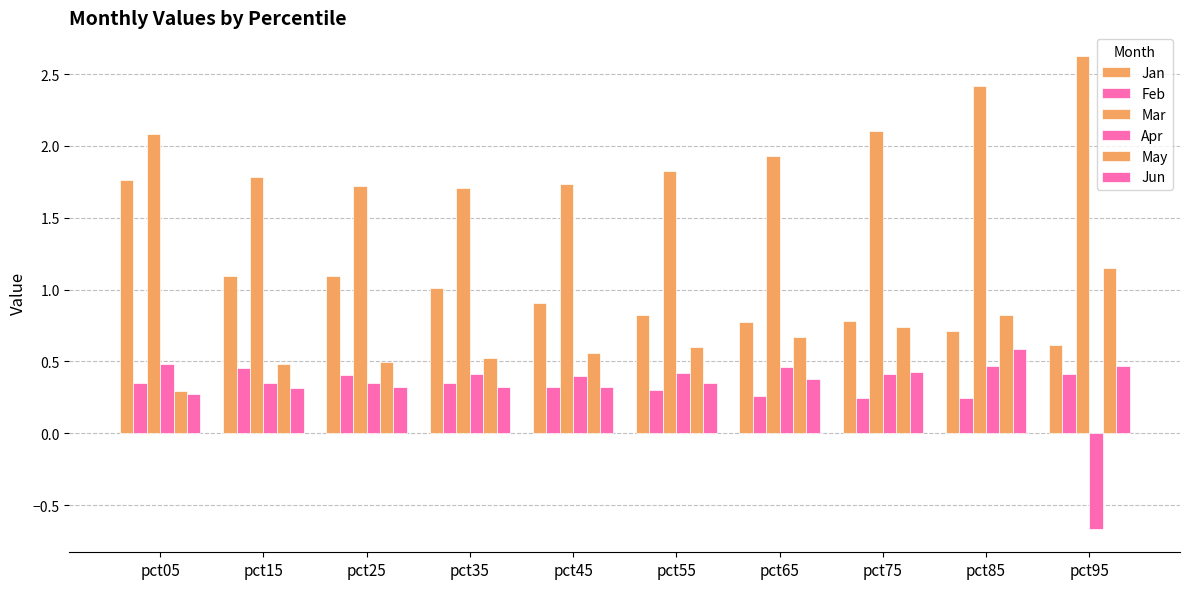

Which series changed the most between pct15 and pct55?

Jan